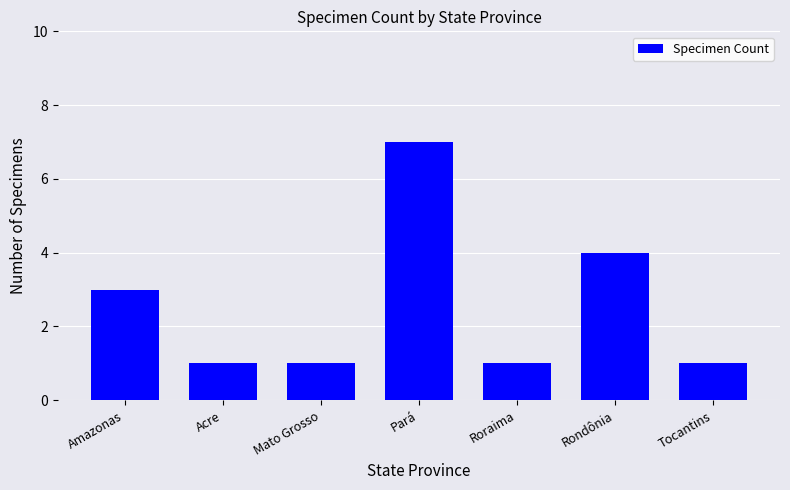

Where is the data nearest to the value 4?

Rondônia